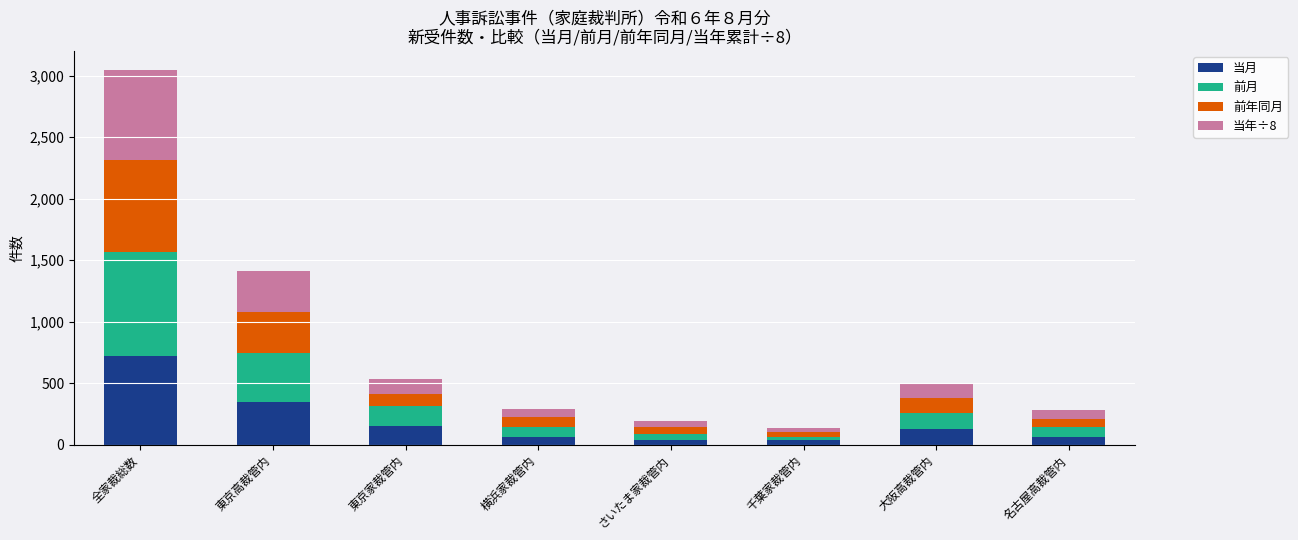

The 当月 series shows 724 at 全家裁総数. True or false?

True